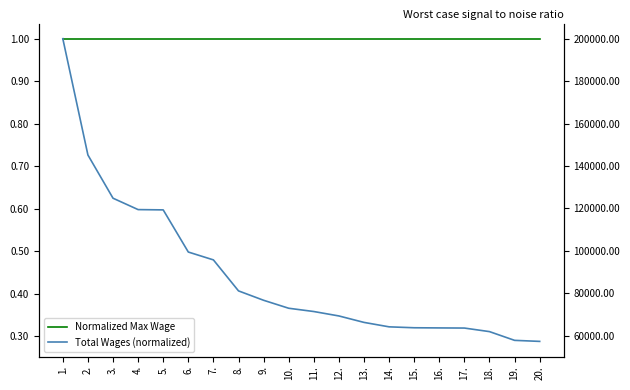

What is the greatest value displayed?

1.0